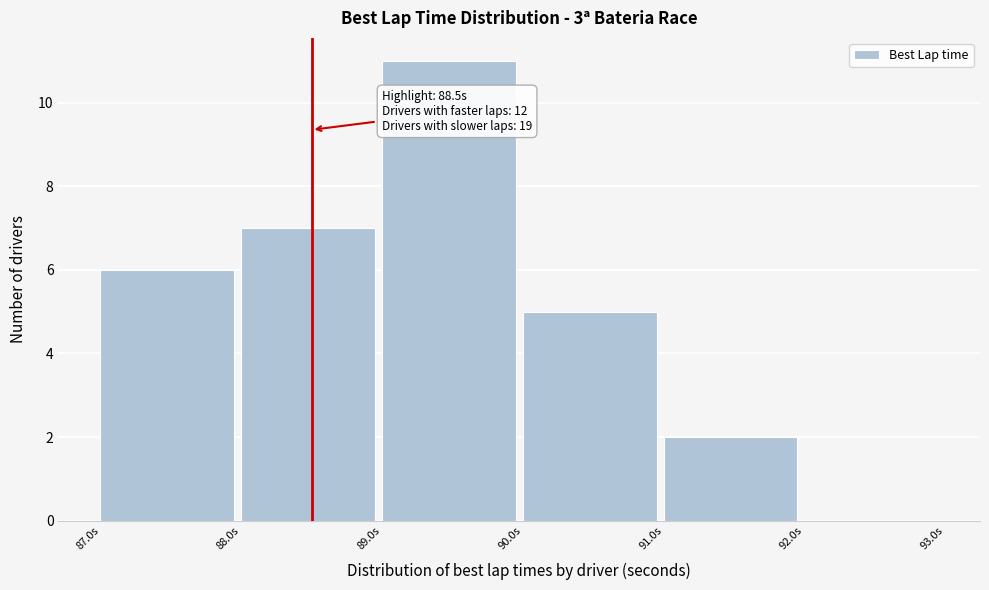

Over which range of the x-axis is the bar tallest?

89 to 90